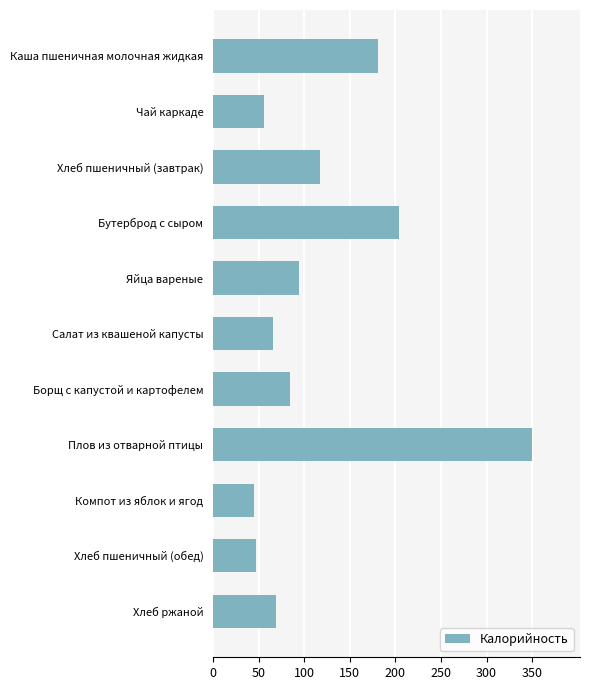

Which category has the highest value across all series?

Плов из отварной птицы